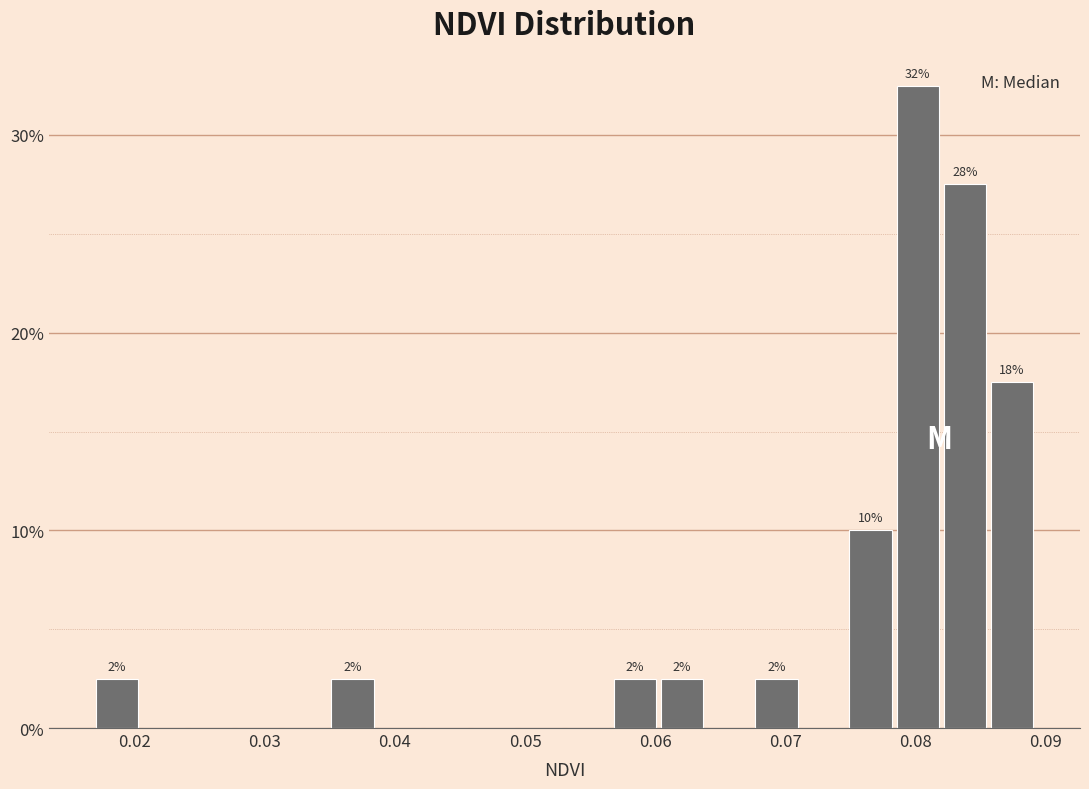

Around what value on the x-axis is the tallest bar? Give the approximate position of its centre, as read against the axis.

0.080